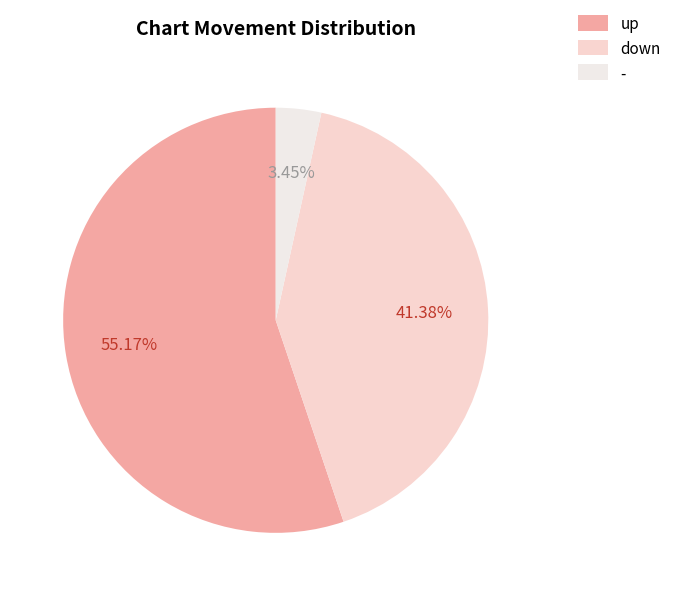

Combined, what portion of the pie is down and -?

44.8%